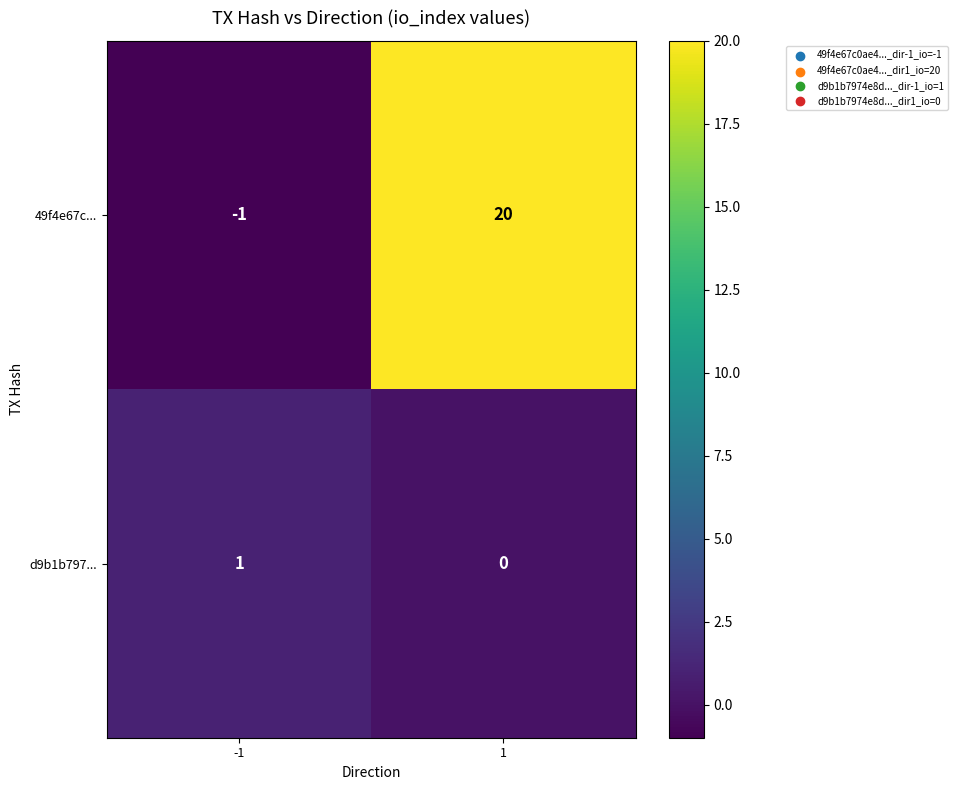

What is the difference between the 49f4e67c... values at -1 and 1?

21